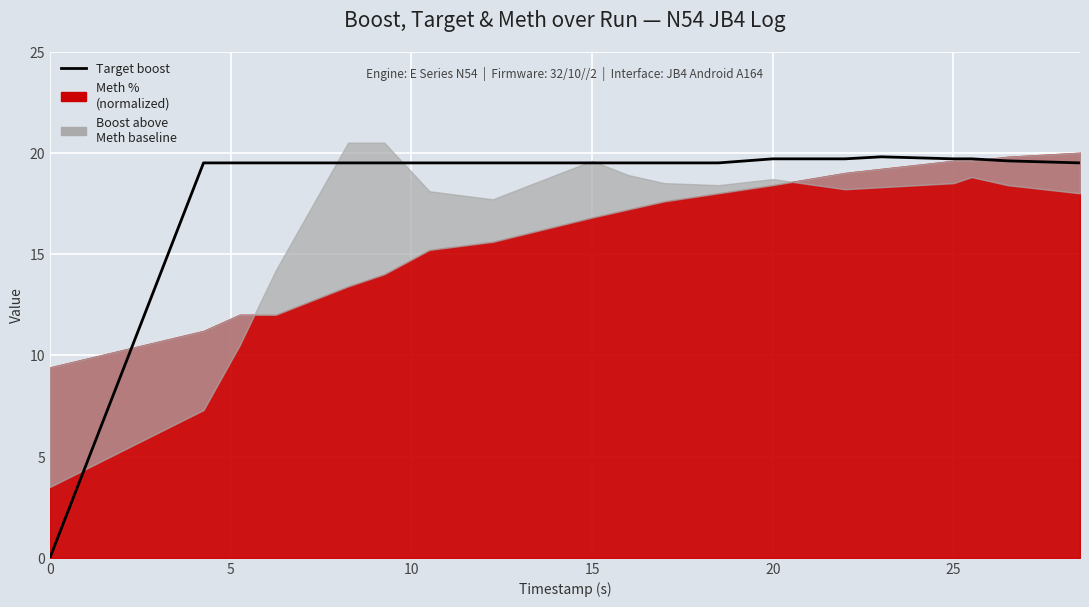

What is the average value?

18.5